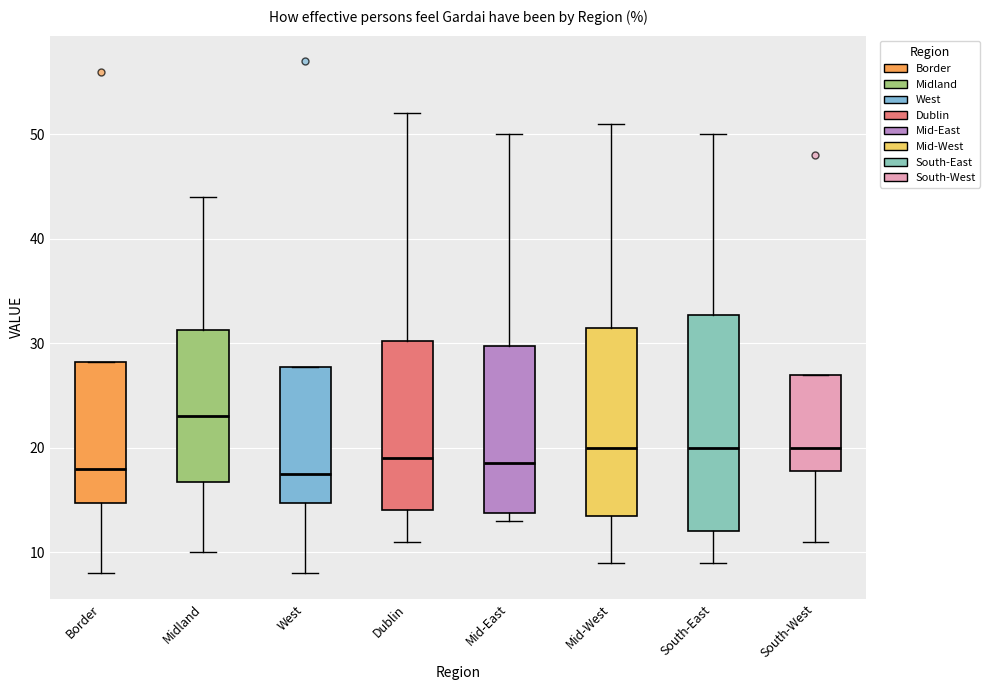

Which box's median line is the highest?

Midland